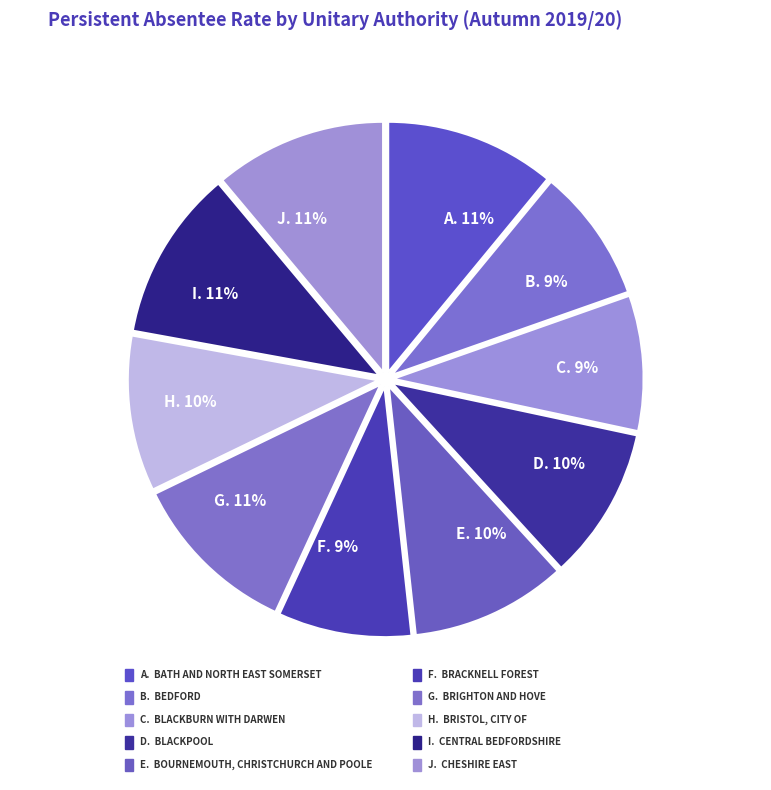

To the nearest percent, what percentage of the pie is C. 9%?

9%